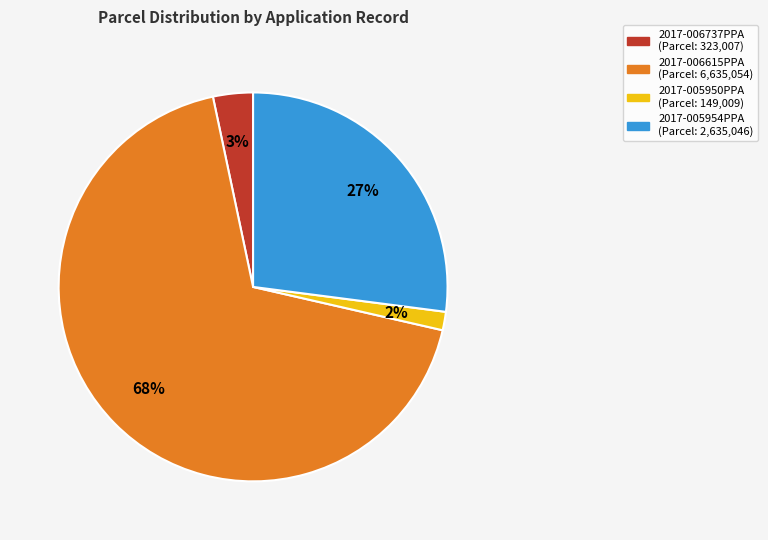

Does any single category account for the majority?

Yes